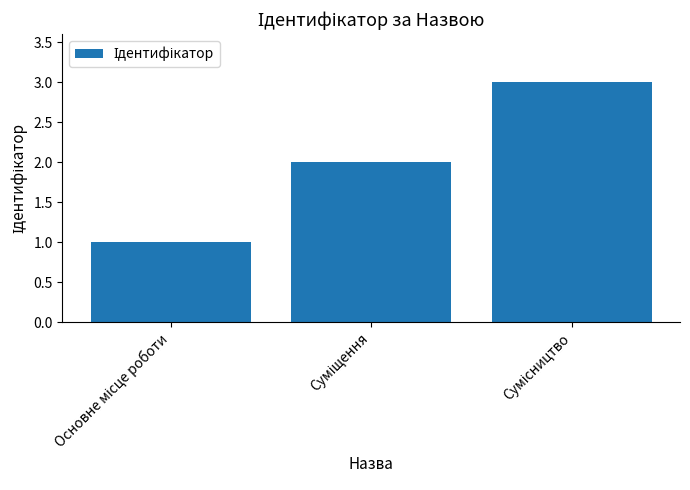

What is the maximum value shown in the chart?

3